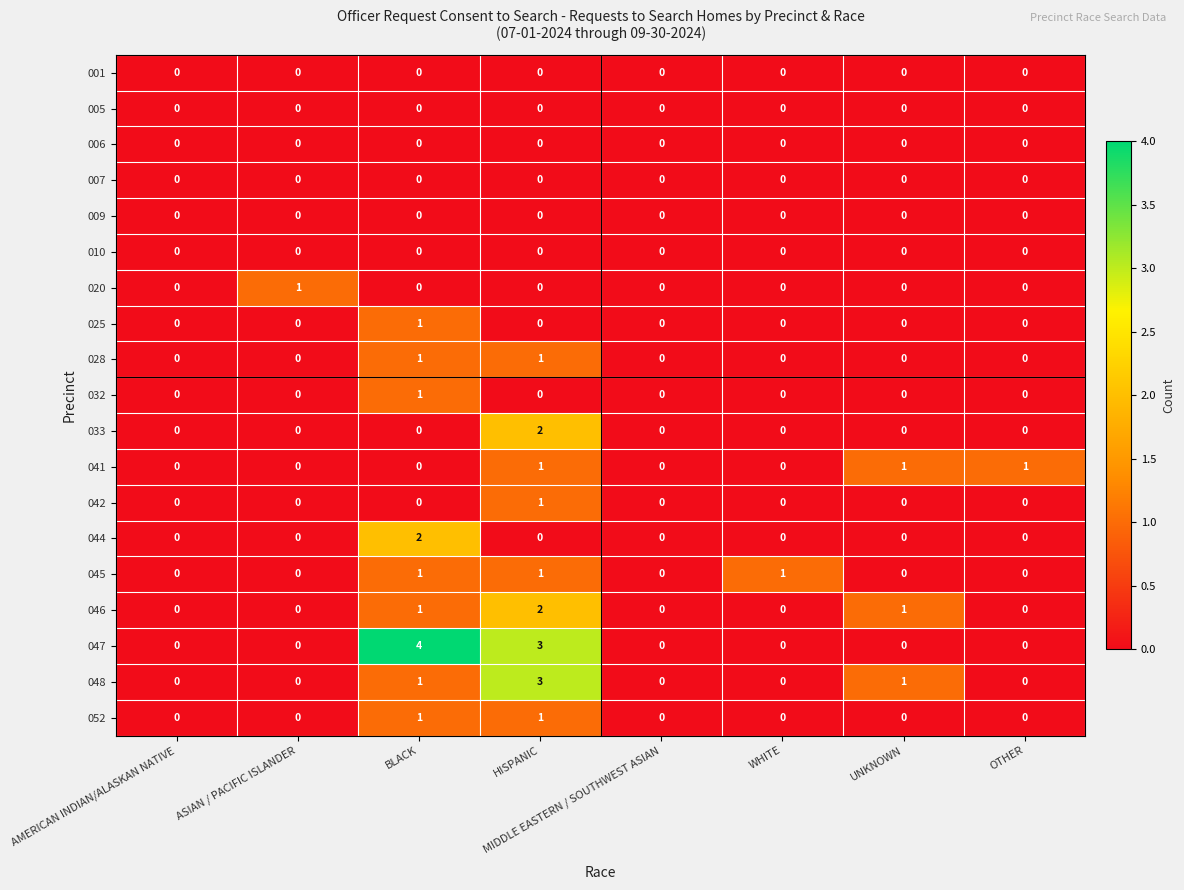

At which label is 047 closest to 2?

HISPANIC